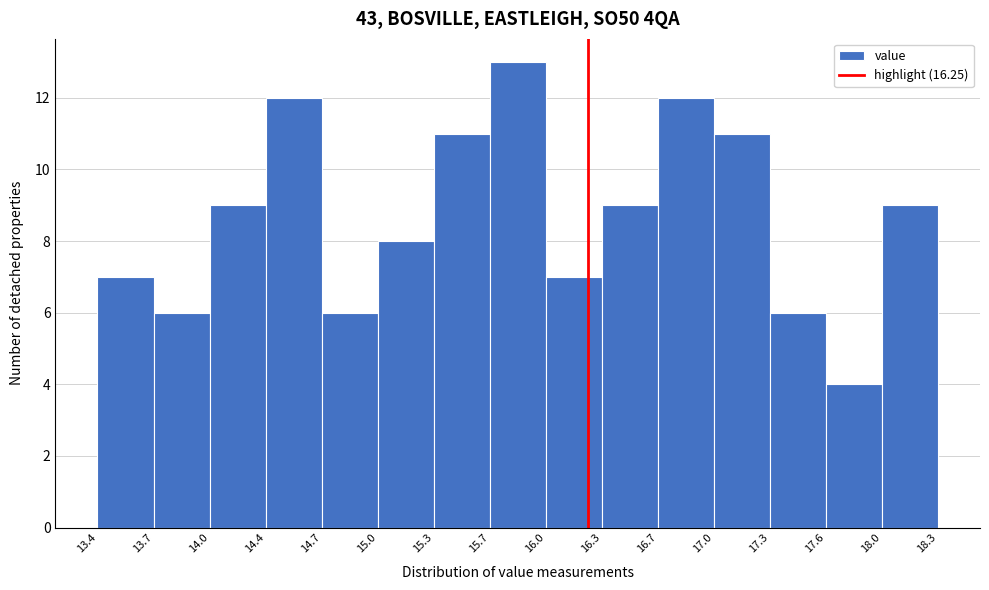

Reading left to right, transcribe this chart: for each bar, give the range it covers on the x-axis and its height. The values are not printed on the chart, so give them approximately, as read against the axis.

13.4 to 13.7: 7
13.7 to 14.0: 6
14.0 to 14.4: 9
14.4 to 14.7: 12
14.7 to 15.0: 6
15.0 to 15.3: 8
15.3 to 15.7: 11
15.7 to 16.0: 13
16.0 to 16.3: 7
16.3 to 16.7: 9
16.7 to 17.0: 12
17.0 to 17.3: 11
17.3 to 17.6: 6
17.6 to 18.0: 4
18.0 to 18.3: 9